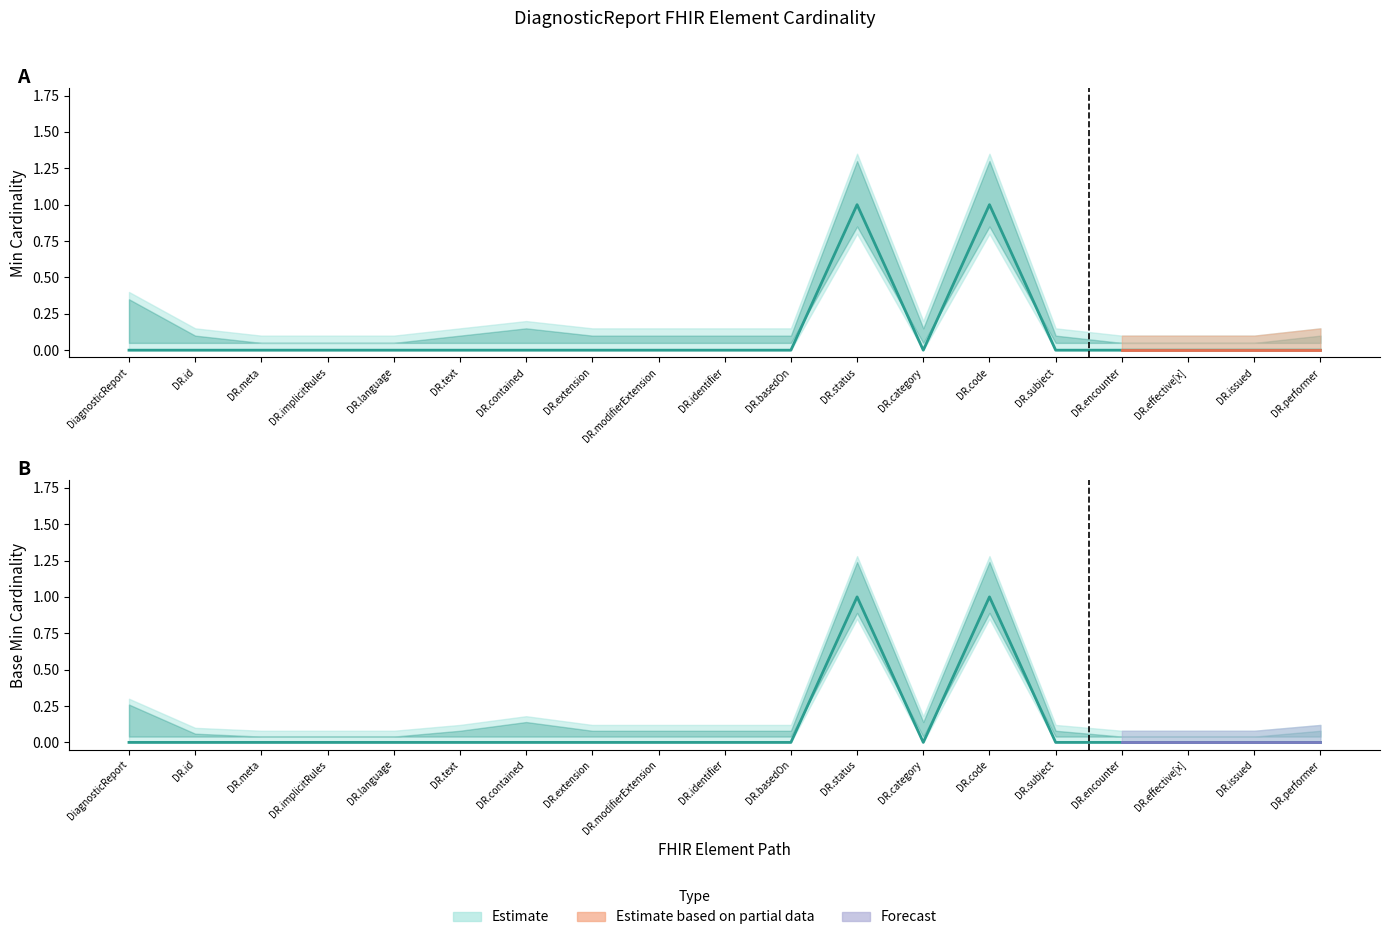

True or false: Base Min and Min intersect in this chart.

False